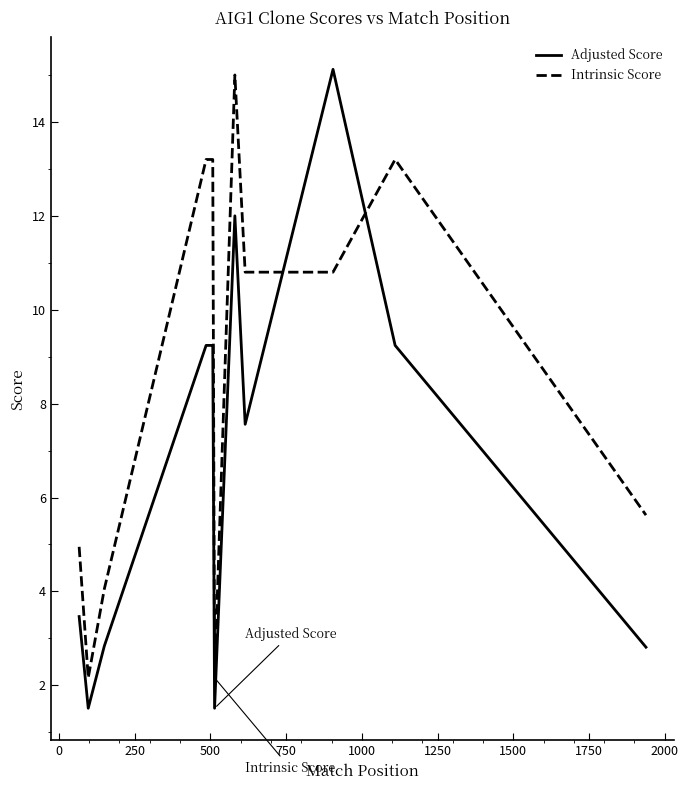

What is the minimum value shown in the chart?

1.5